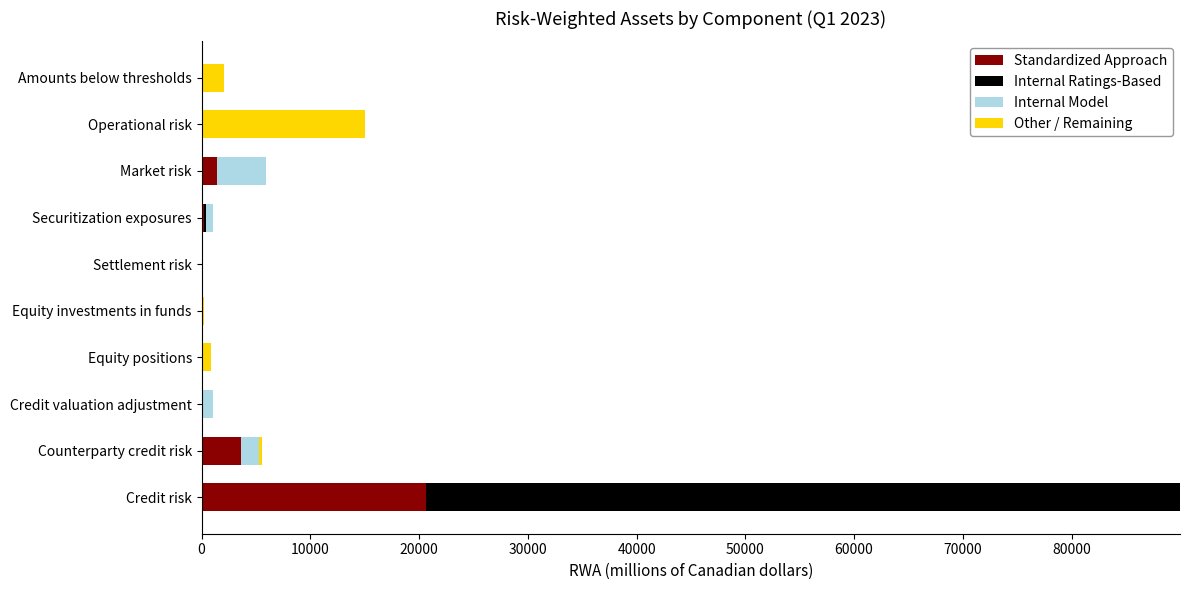

The Standardized Approach series shows 0 at Settlement risk. True or false?

True